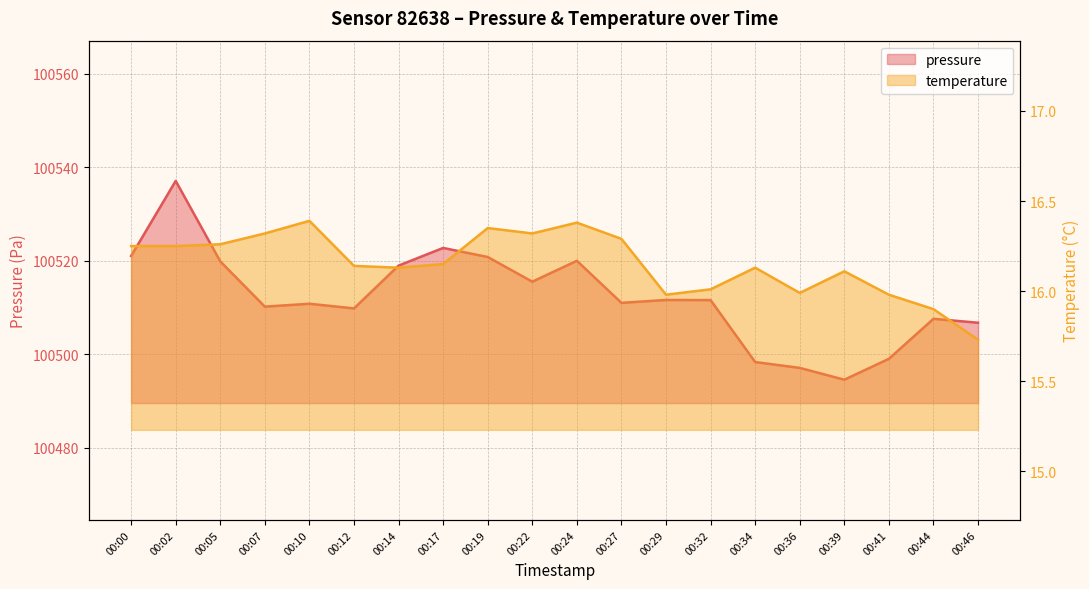

Which series changed the most between 00:05 and 00:10?

pressure